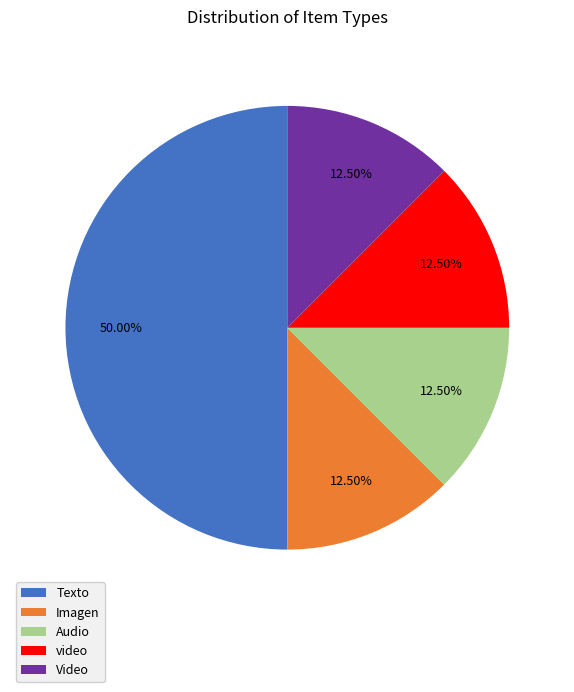

Between Texto and video, which is larger?

Texto